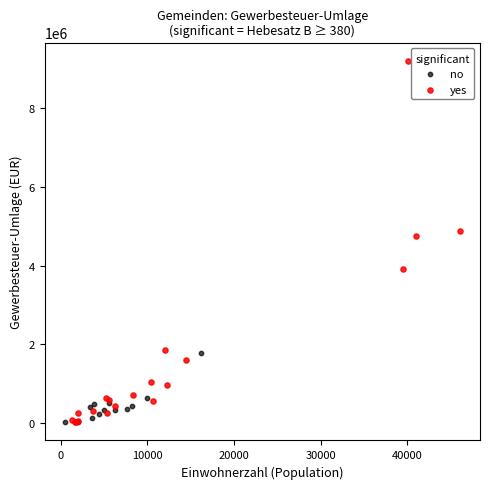

Which series reaches the maximum Y coordinate?

yes